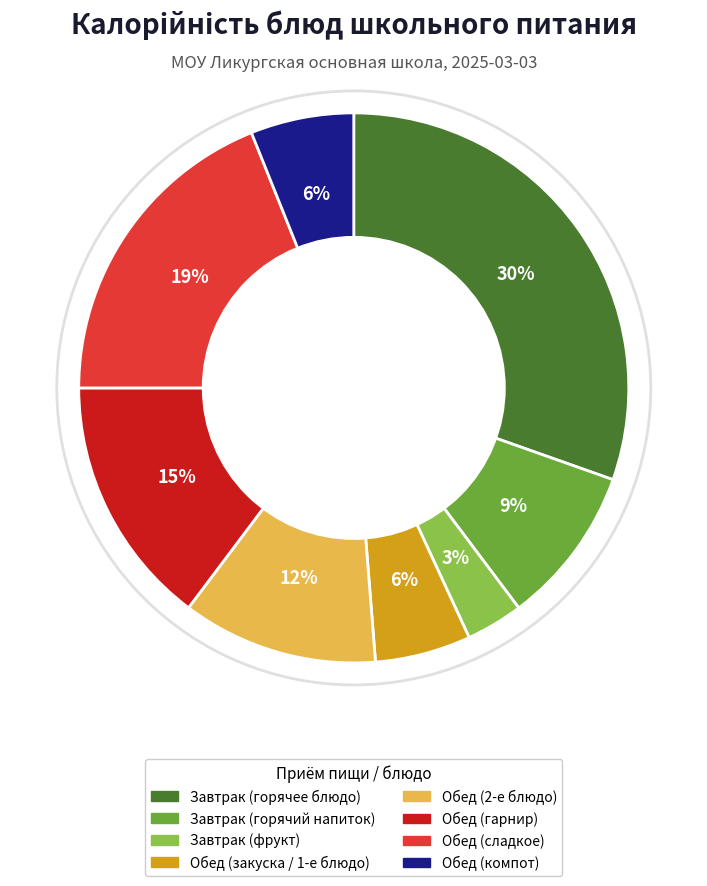

To the nearest percent, what is the difference between the largest and smallest slice percentages?

27%